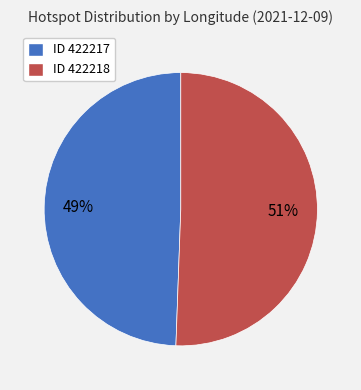

To the nearest percent, what percentage of the pie is ID 422217?

49%